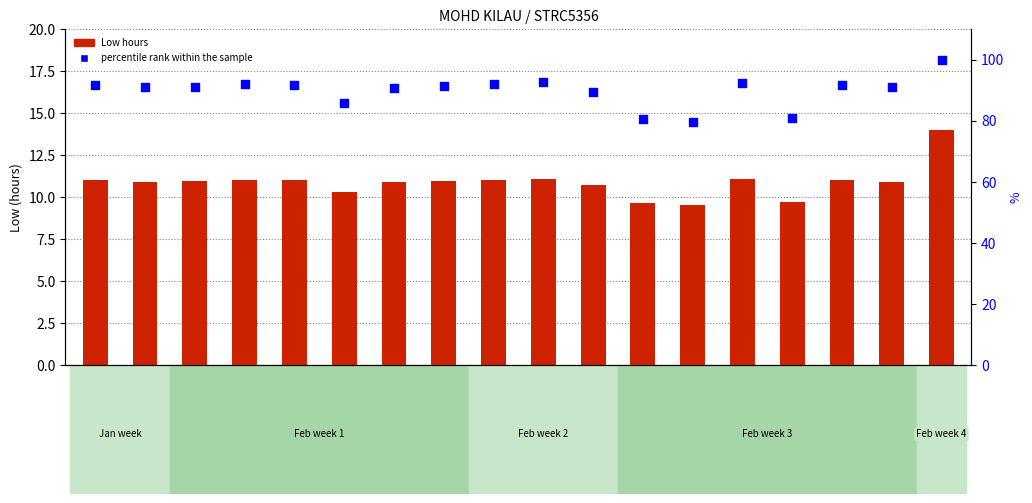

At how many categories does at least one series exceed 29?

18